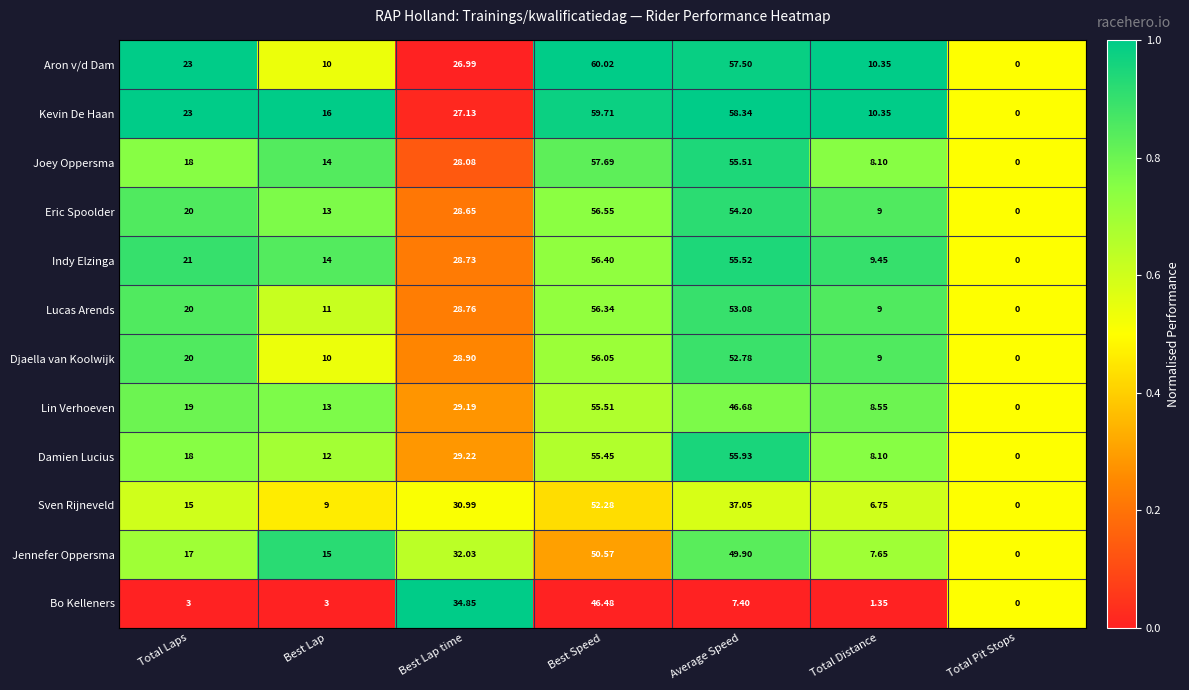

Is the value of Djaella van Koolwijk at Total Laps greater than the value of Lin Verhoeven at Total Pit Stops?

Yes